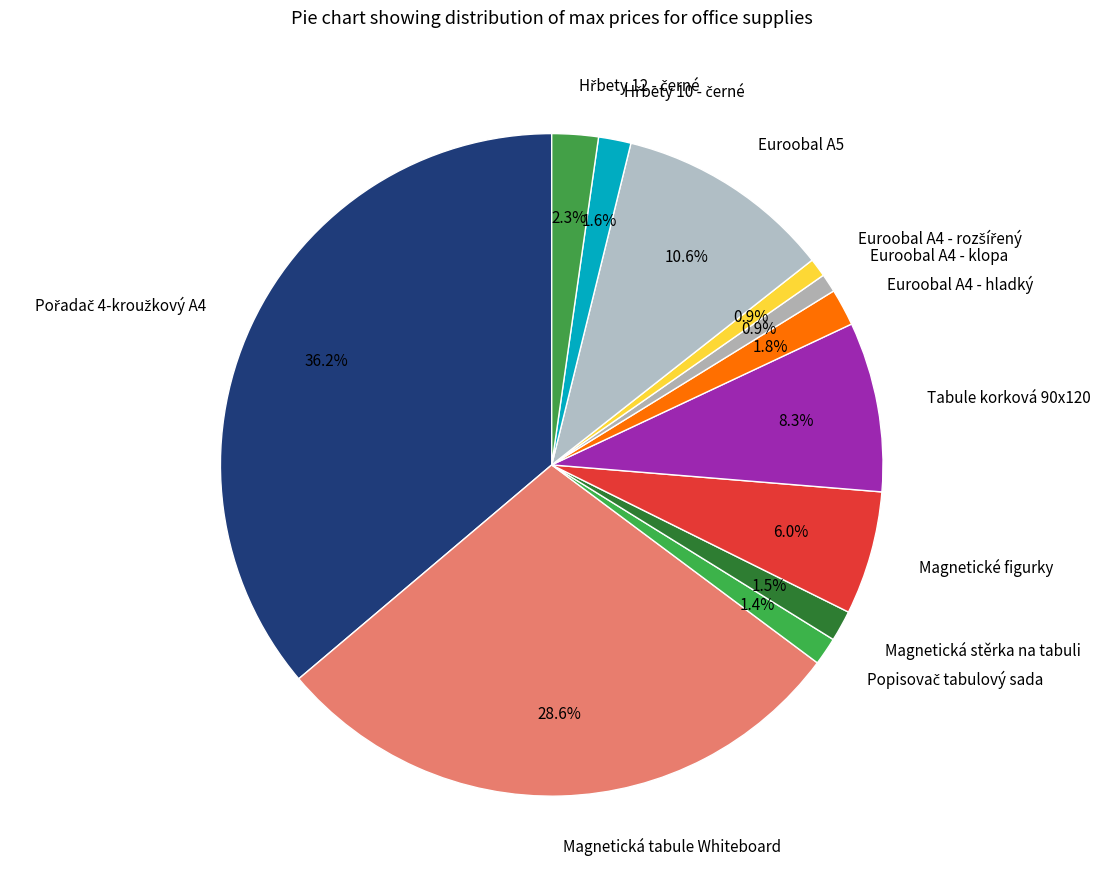

Which has a higher value, Magnetické figurky or Euroobal A4 - hladký?

Magnetické figurky